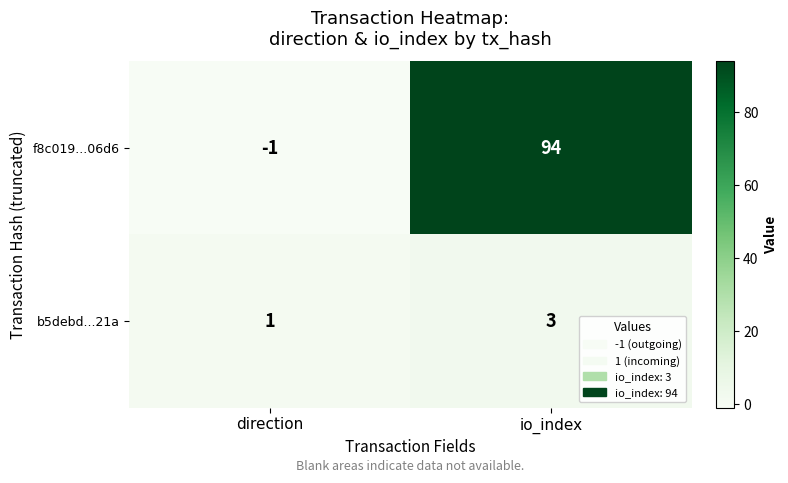

Between direction and io_index, which series saw the biggest shift?

f8c019...06d6